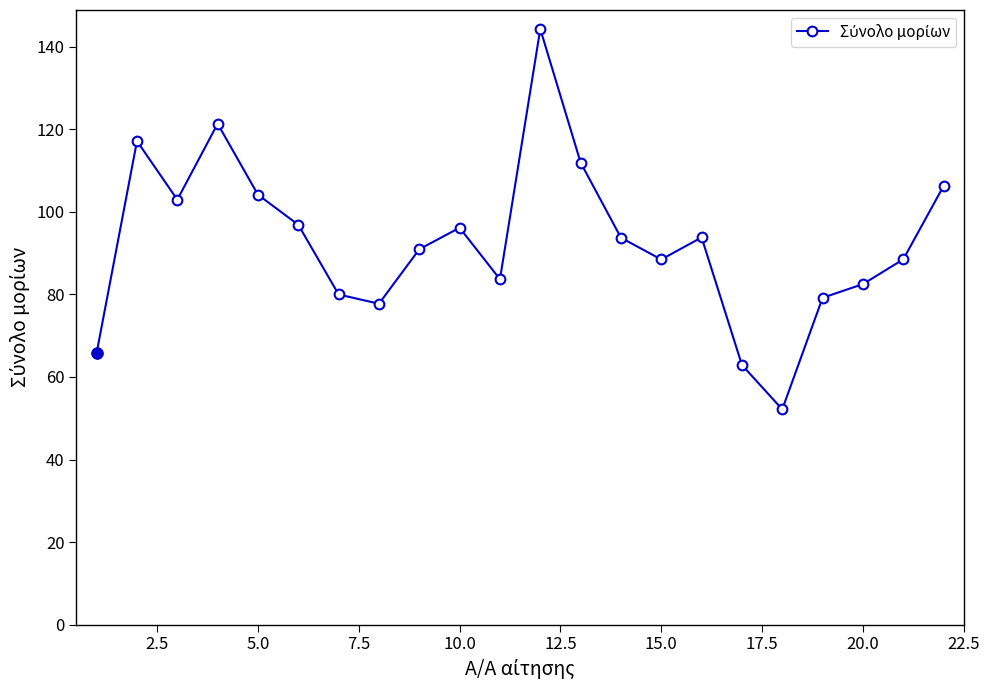

How many interior local valleys (lower than both neighbors) does the data have?

5